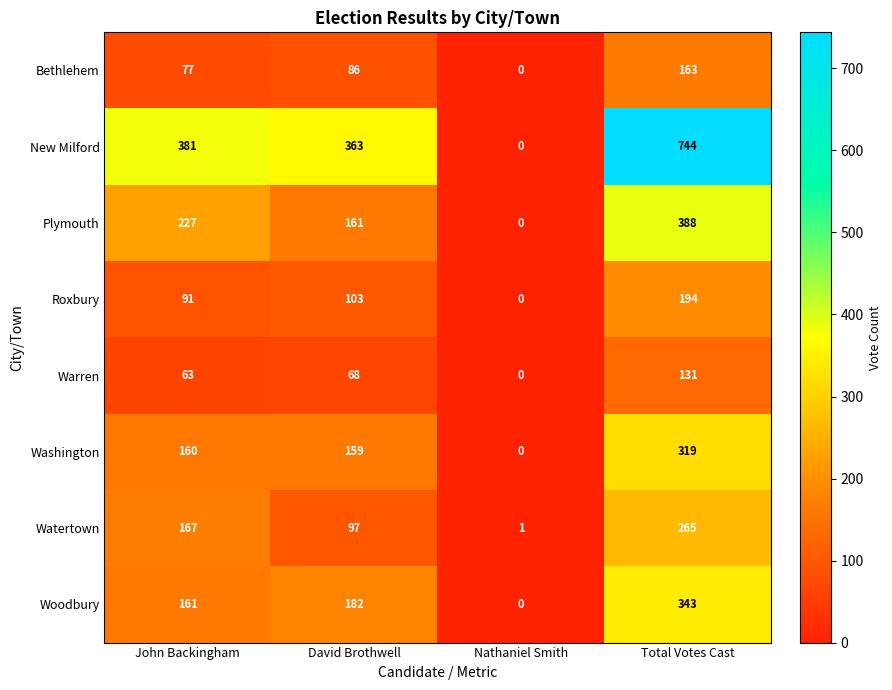

Which series has the widest spread of values?

New Milford